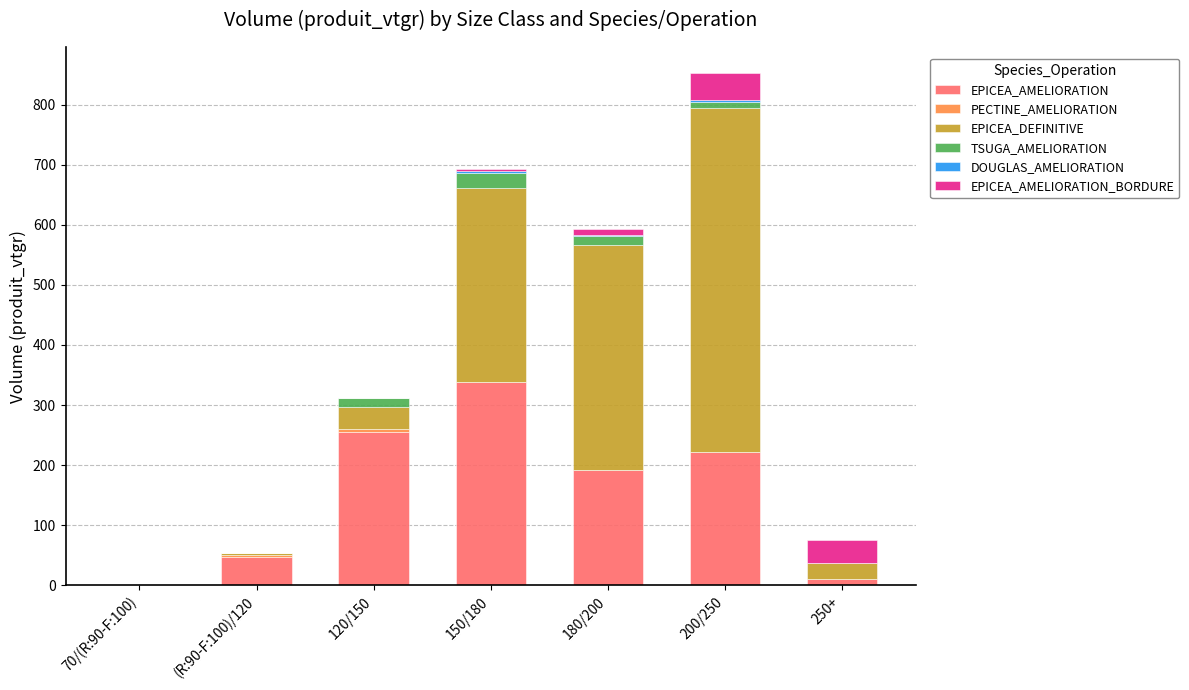

Are the bars grouped side by side (vs. stacked)?

No